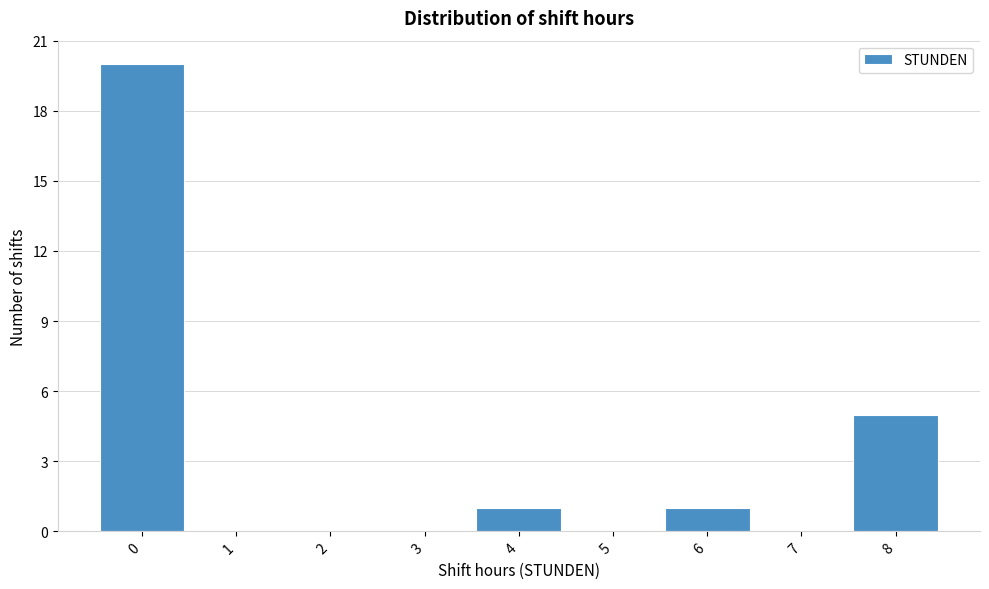

What is the height of the bar covering 3.5 to 4.5 on the x-axis? The values are not printed on the chart, so give them approximately, as read against the axis.

1